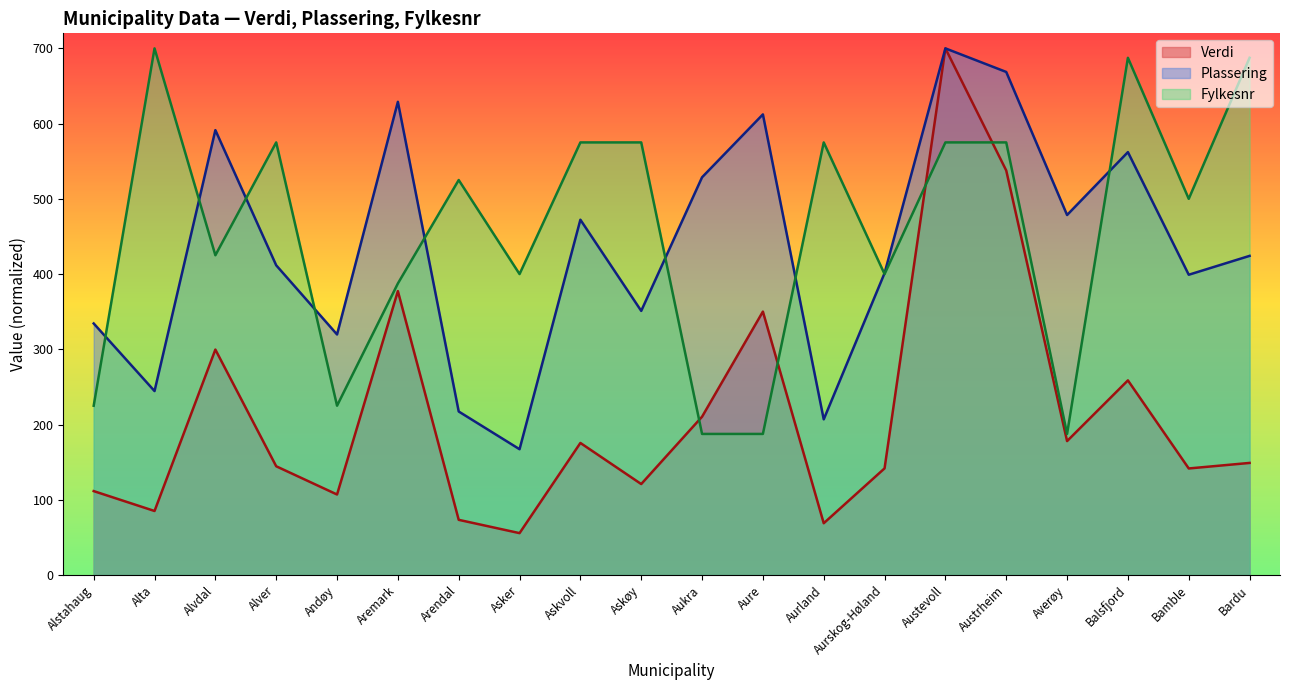

What is the difference between the maximum and minimum values in the Fylkesnr series?

512.5